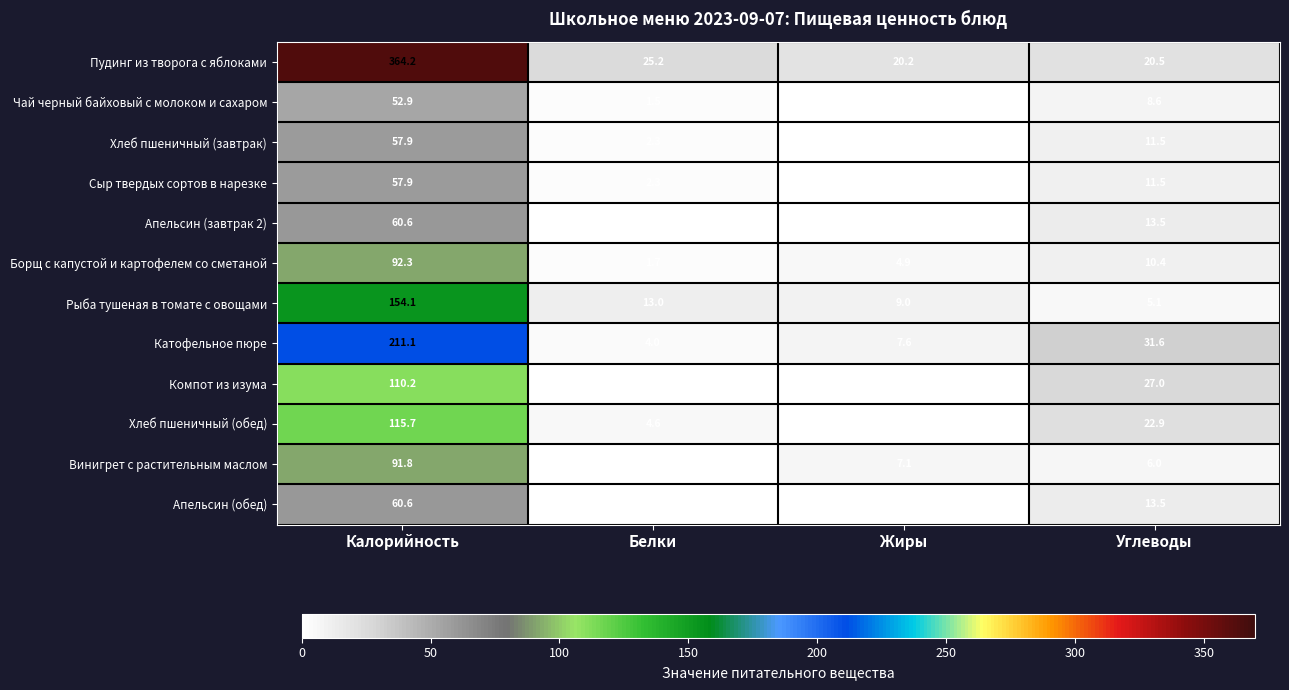

At which category does the chart reach its minimum across all series?

Жиры